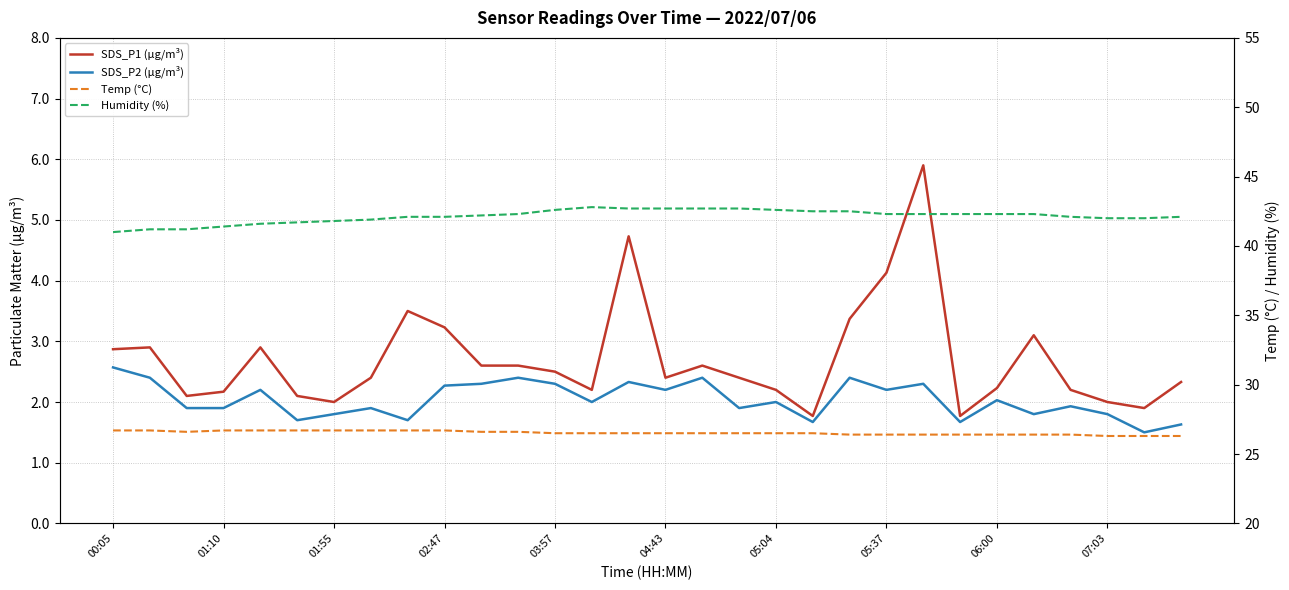

What is the difference between the maximum and minimum values in the Humidity (%) series?

1.8